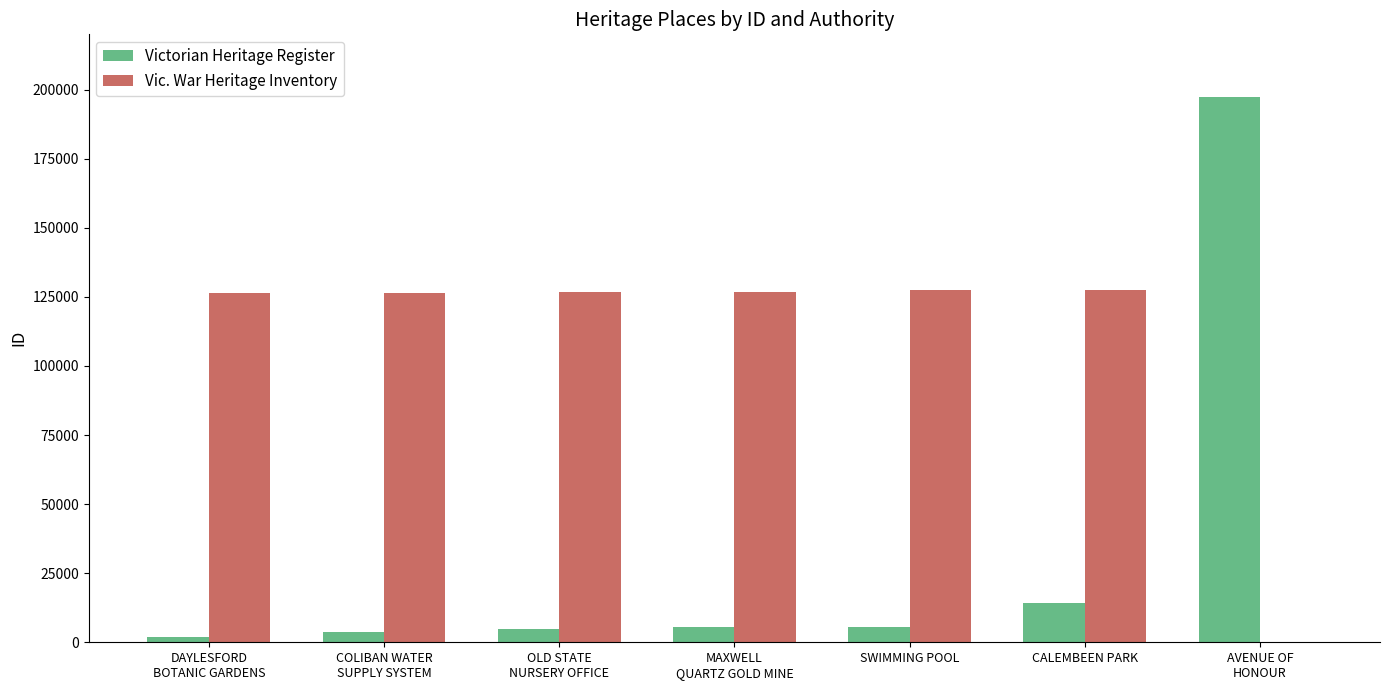

True or false: Vic. War Heritage Inventory has a value of 126800 at MAXWELL
QUARTZ GOLD MINE.

True